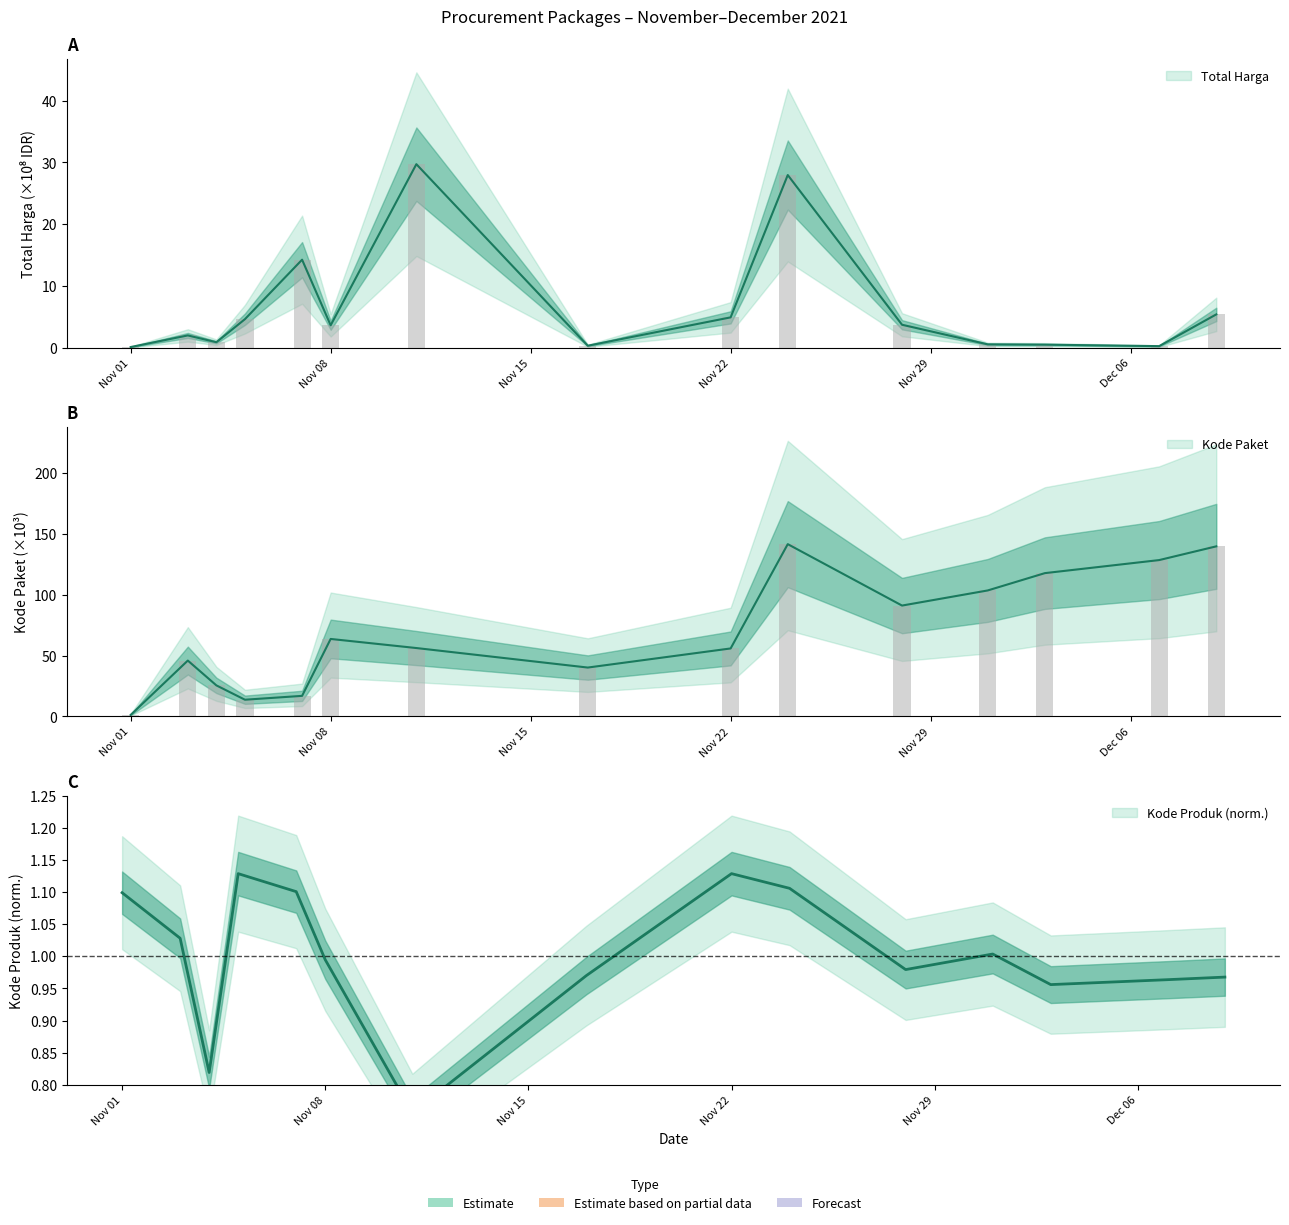

What is the value of the Kode Paket bar at the 4th from the left?

13.7